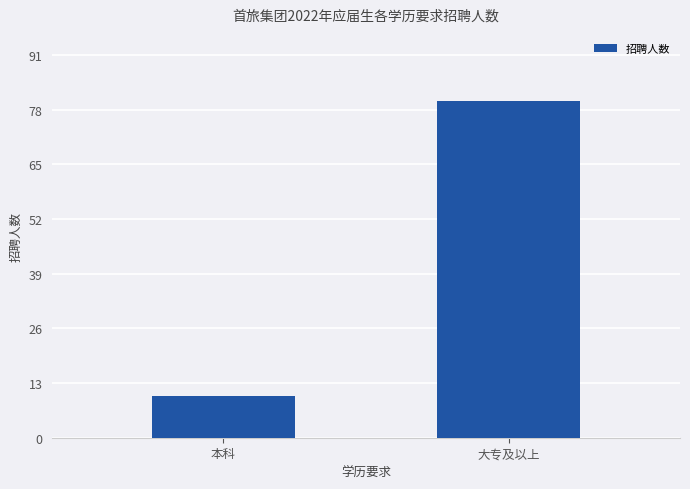

Rank the categories by value from highest to lowest.

大专及以上, 本科